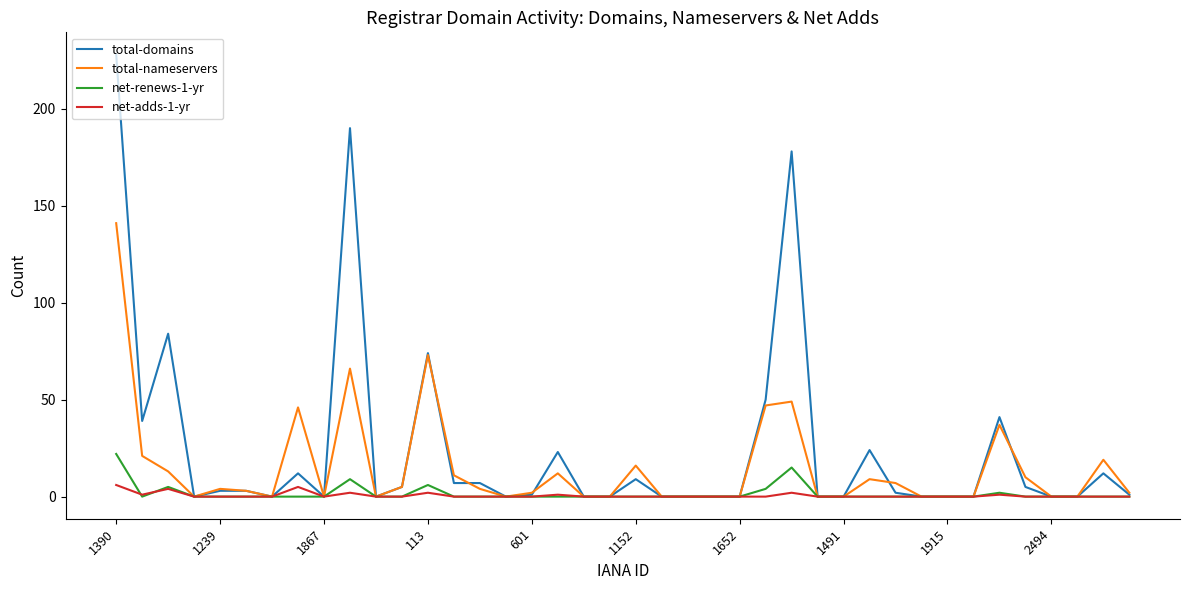

Which series has the largest total across all categories?

total-domains